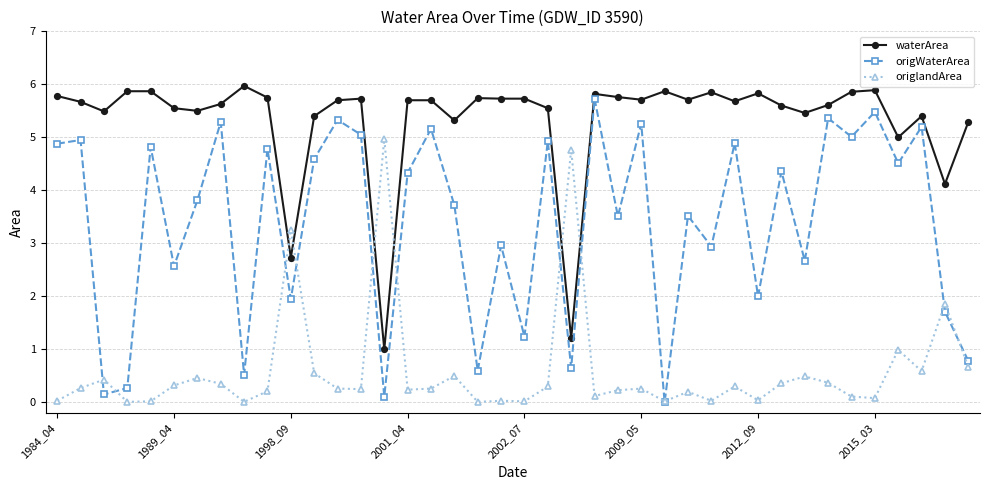

What is the maximum value shown in the chart?

6.0